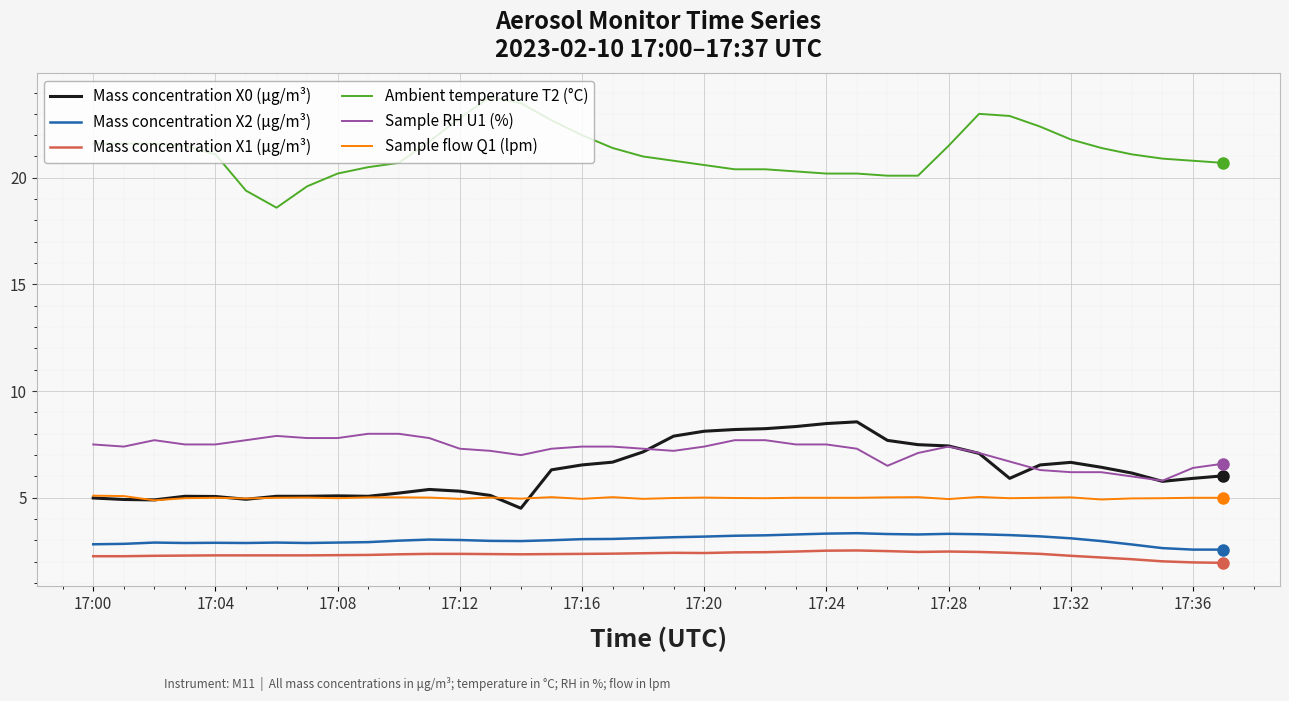

What is the minimum value for Mass concentration X0 (μg/m³)?

4.5